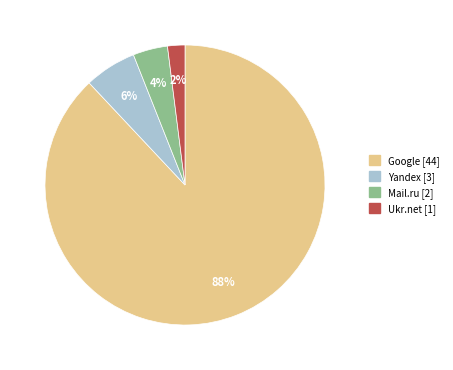

How many slices are in this pie chart?

4